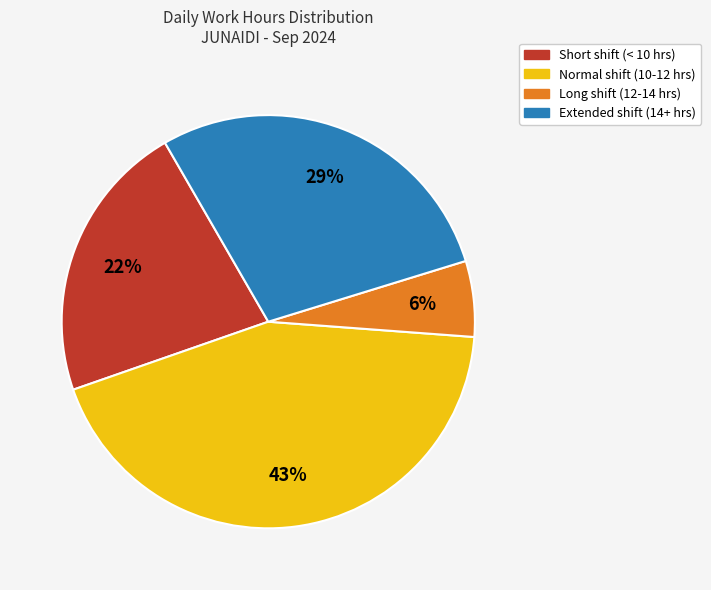

How many segments does this pie chart have?

4